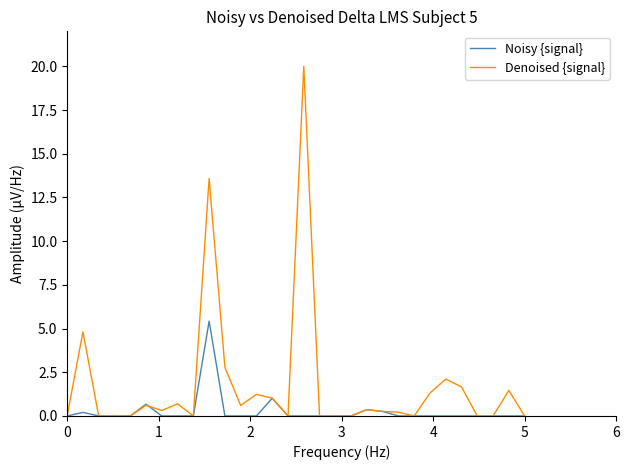

Which series has the widest spread of values?

Denoised {signal}